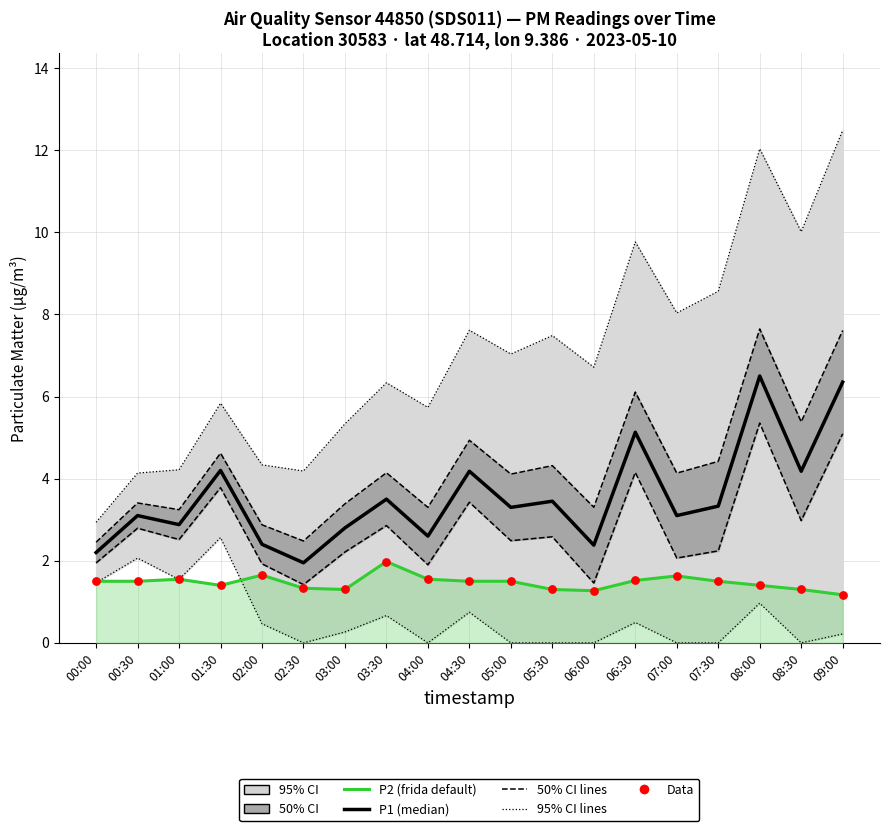

Which series has the largest Y range (max minus min)?

P1 (median)